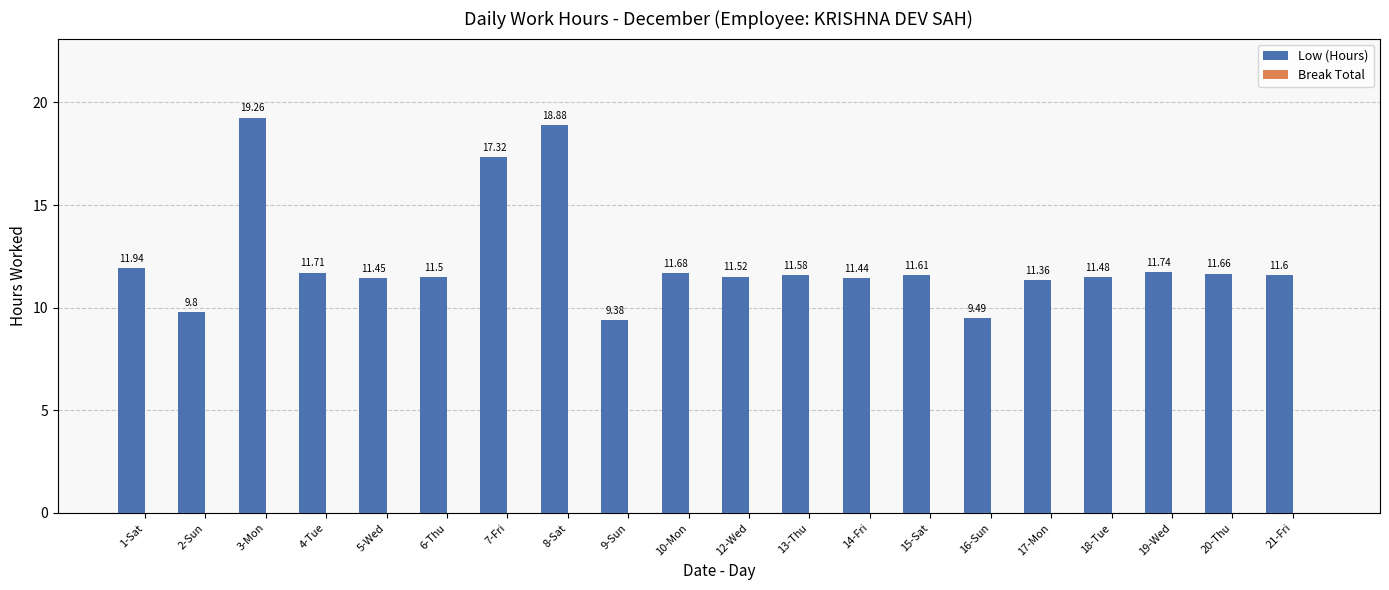

What position from the left is 12-Wed?

11